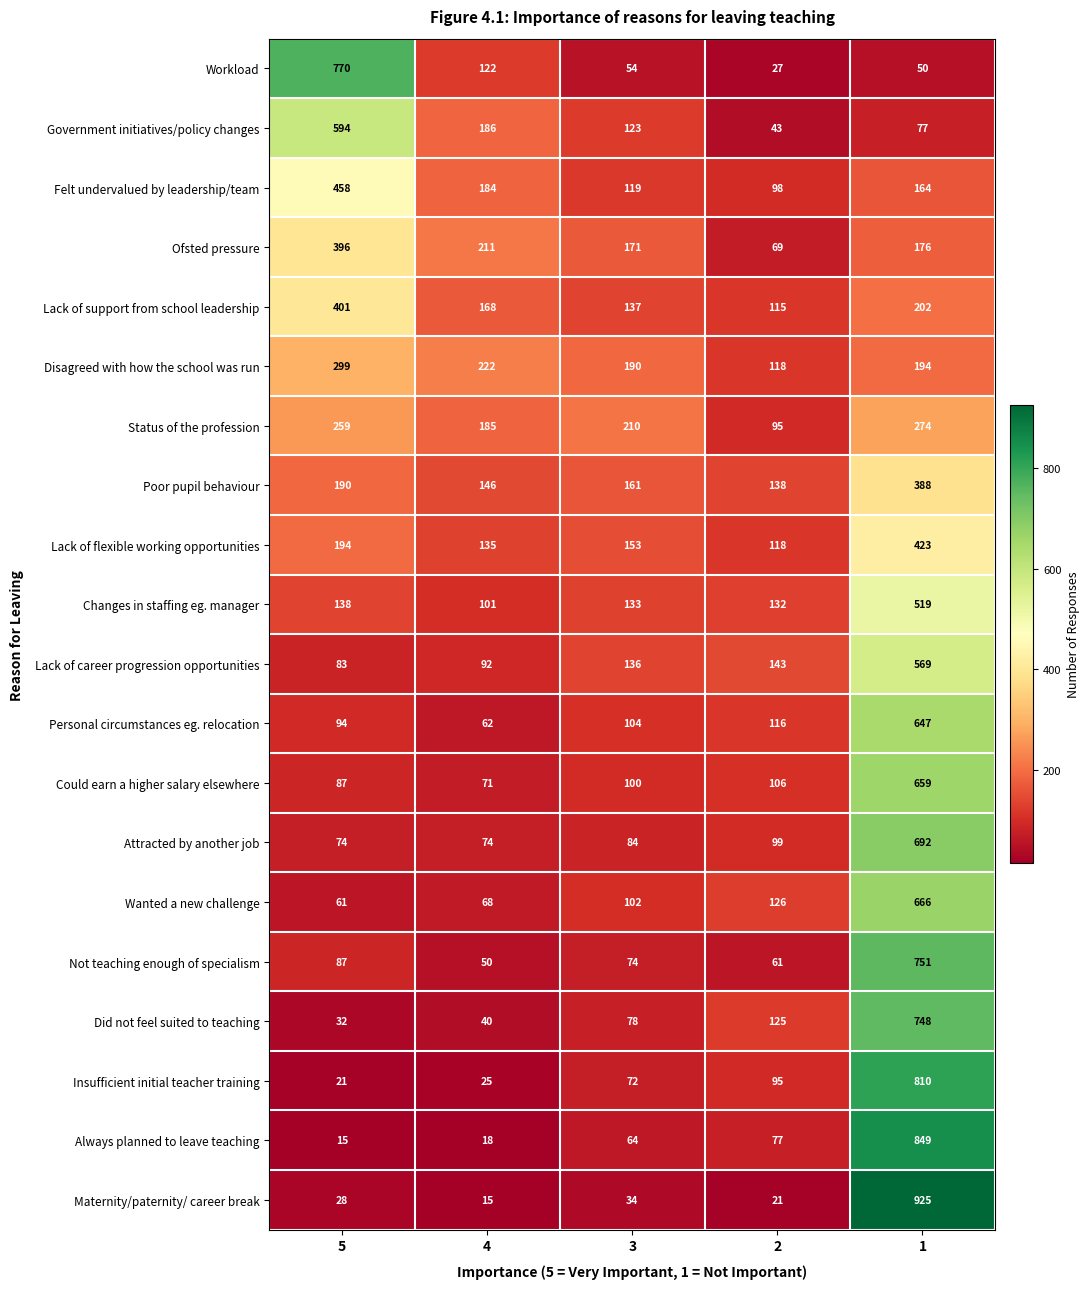

True or false: Government initiatives/policy changes has a value of 186 at 4.

True